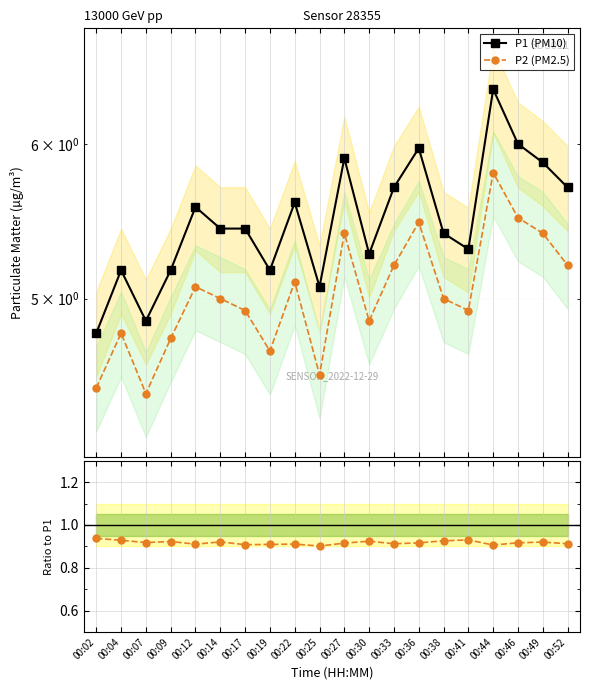

What is the value of the P2/P1 point at the 8th from the left?

0.9